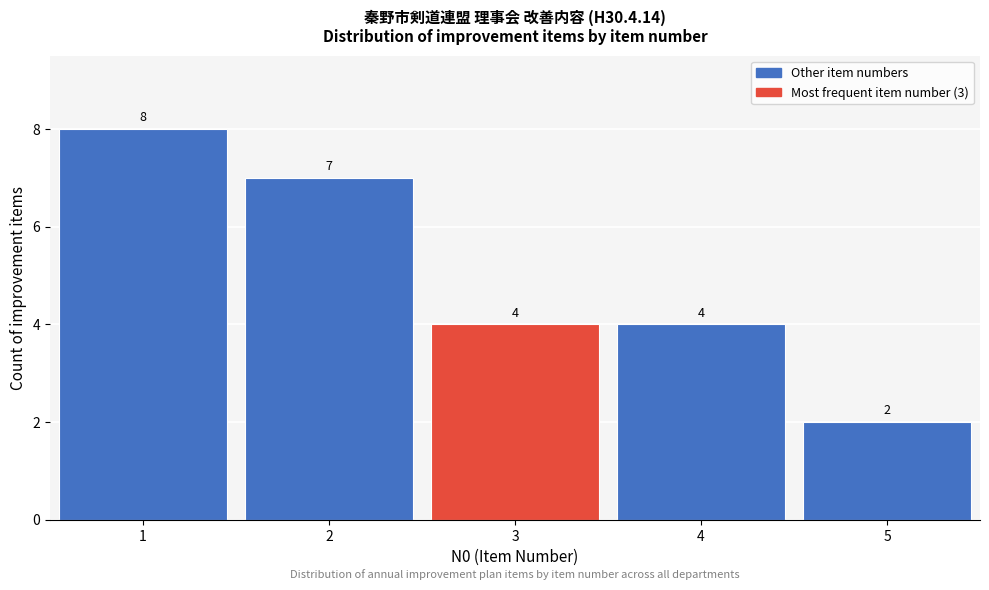

How tall is the bar that spans 0.5 to 1.5 on the x-axis?

8